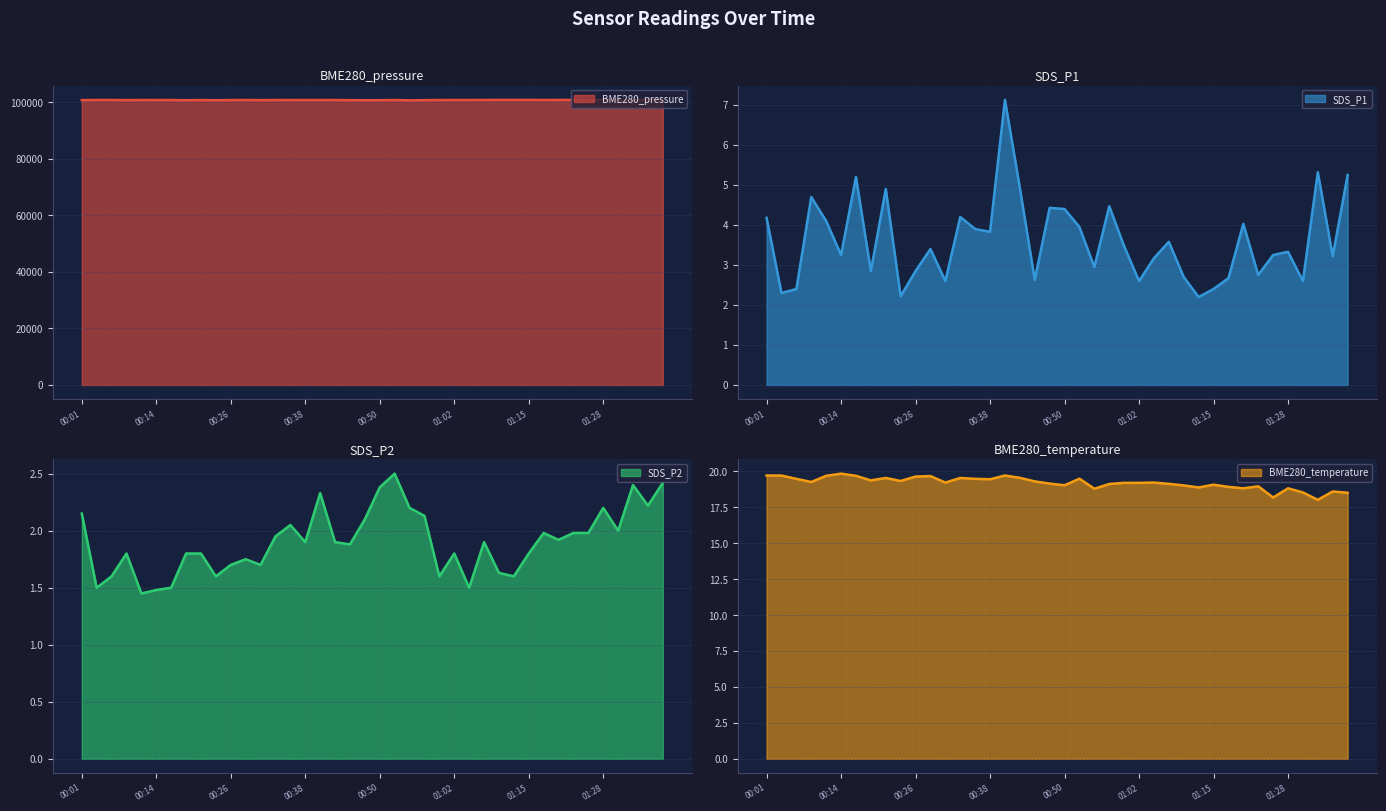

Is it true that SDS_P2 equals 1.9 at 00:33?

True